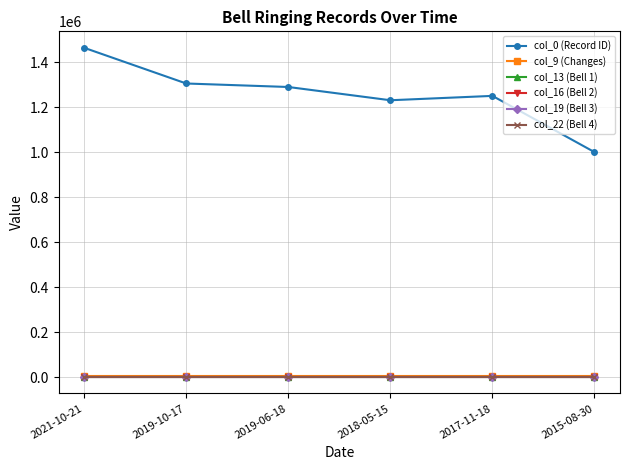

True or false: col_0 (Record ID) has a value of 1465219 at 2021-10-21.

True